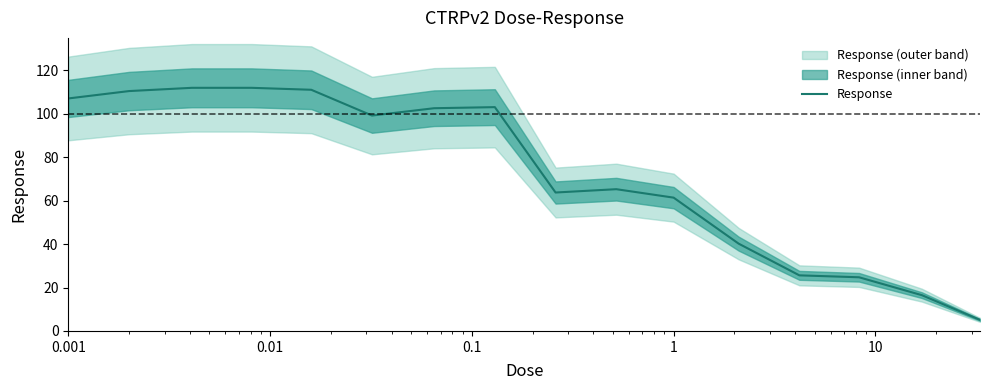

What is the minimum value for Response?

5.1